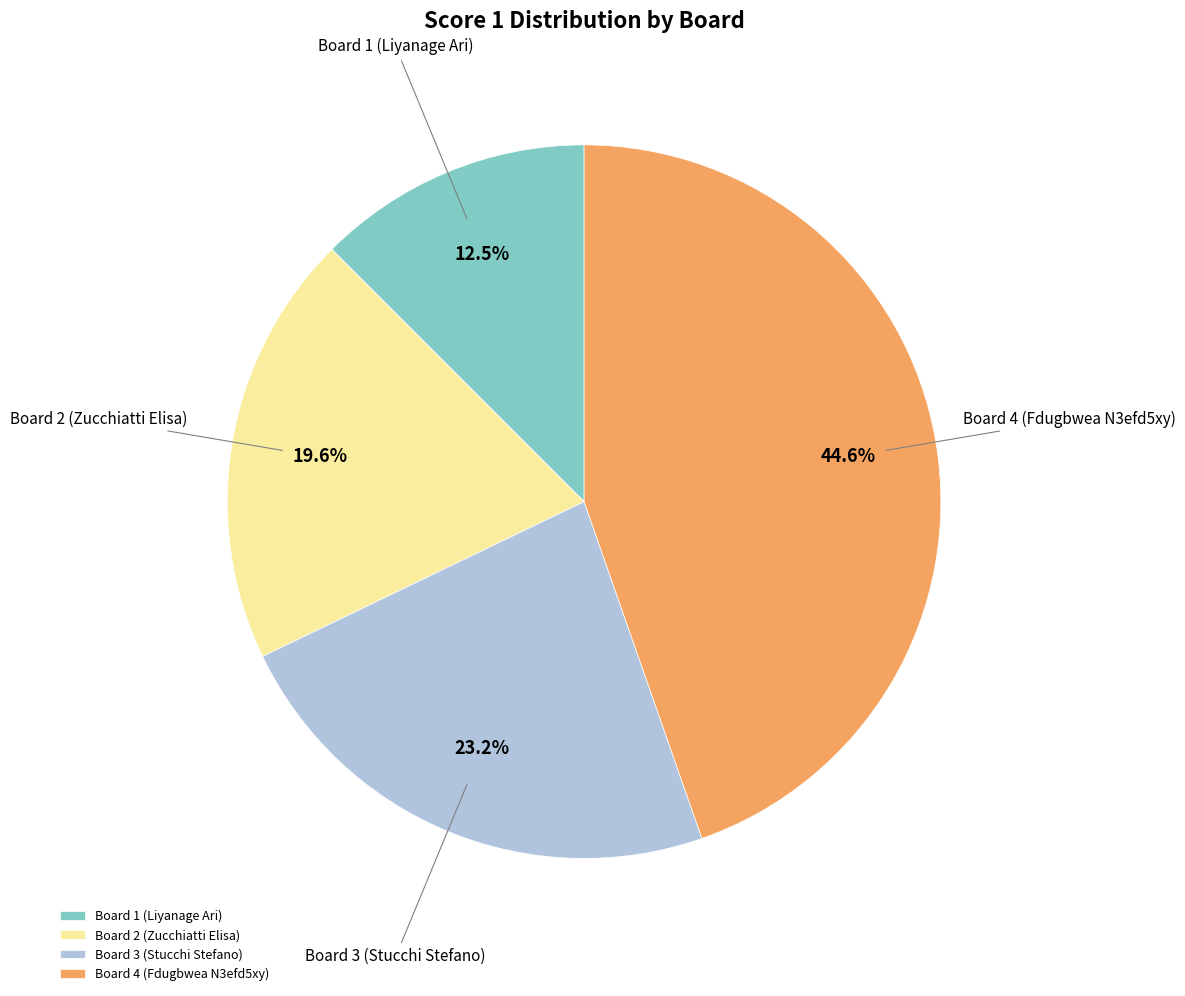

The Board 4 (Fdugbwea N3efd5xy) slice represents 59% of the pie. True or false?

False